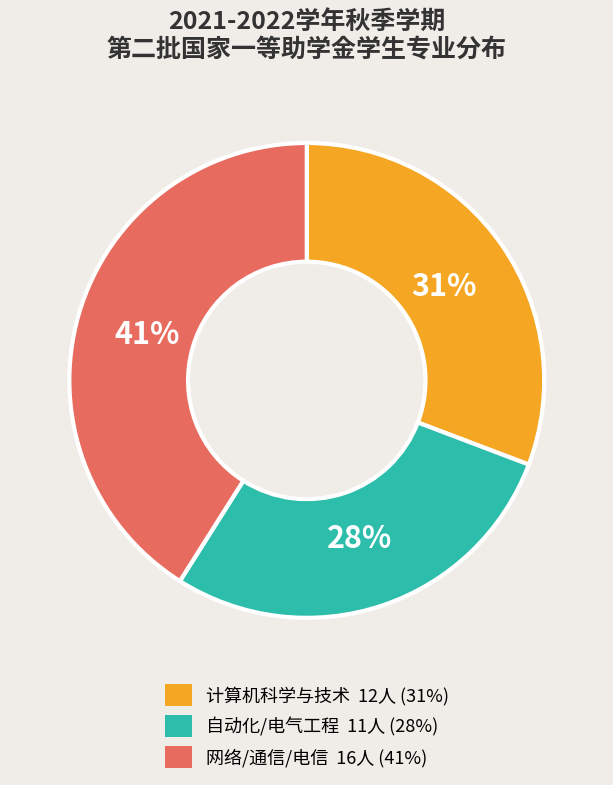

How many slices are in this pie chart?

3